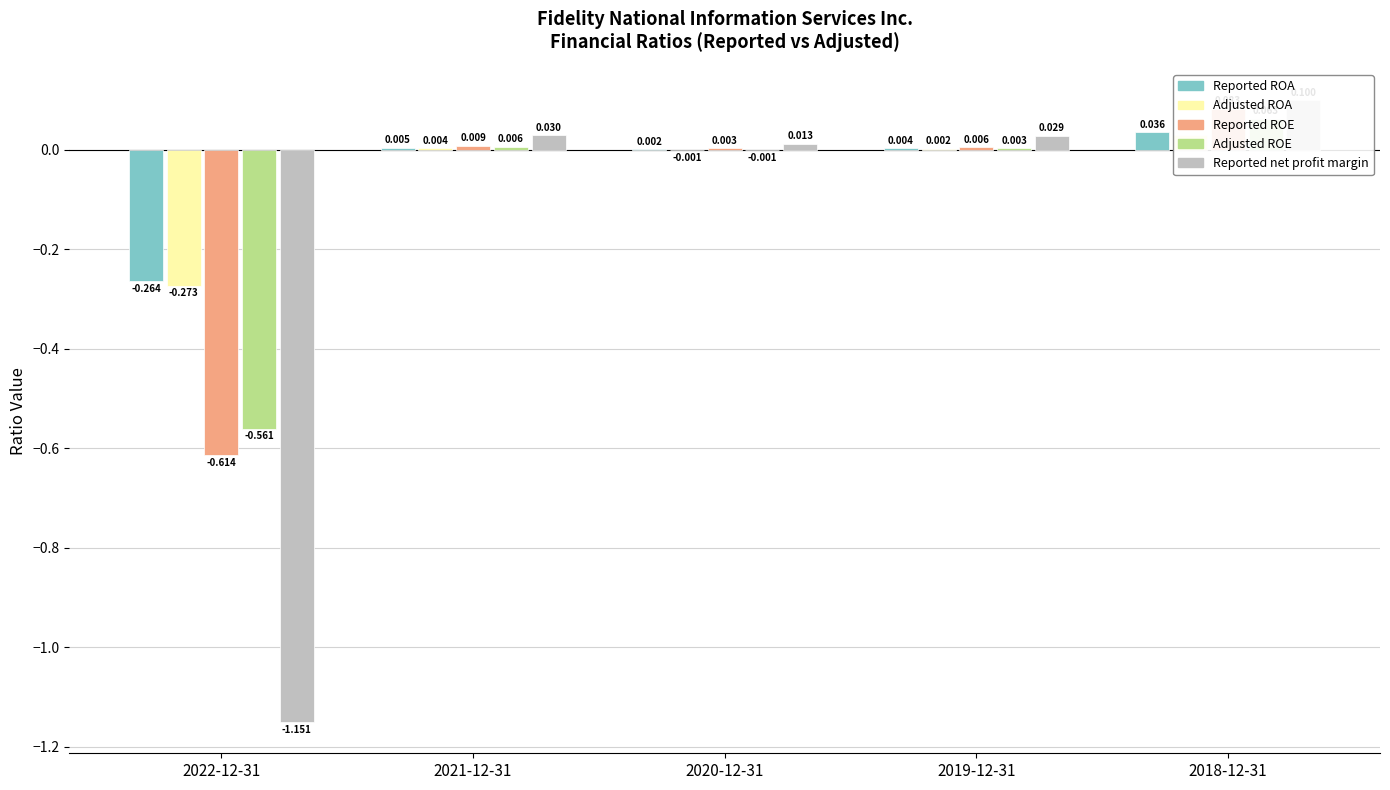

What is the total value across all series at 2021-12-31?

0.1